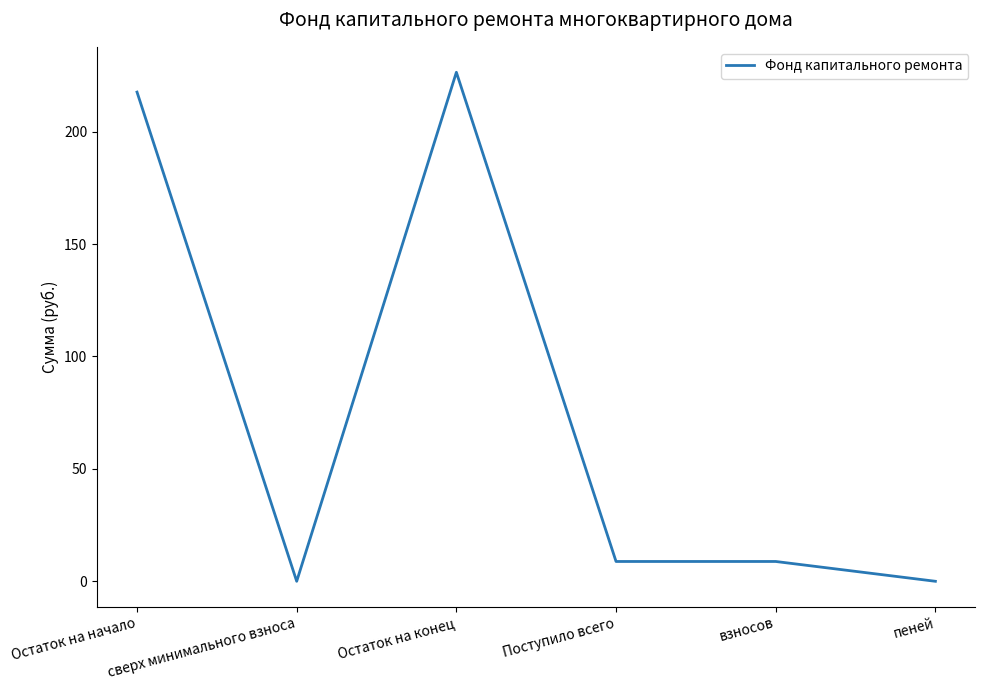

True or false: the data shows 110.5 at Остаток на начало.

False